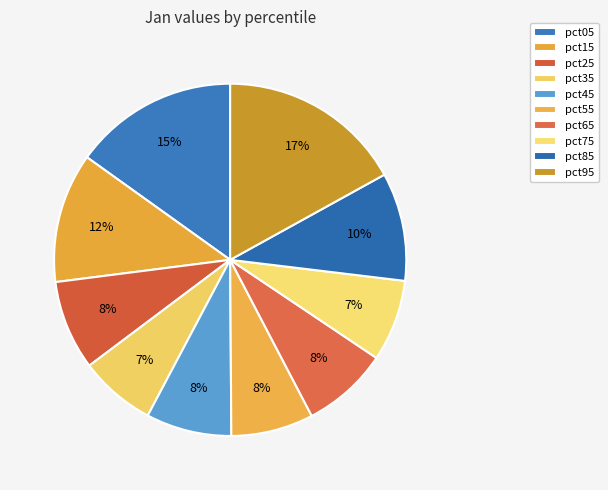

Count the number of slices in the pie.

10